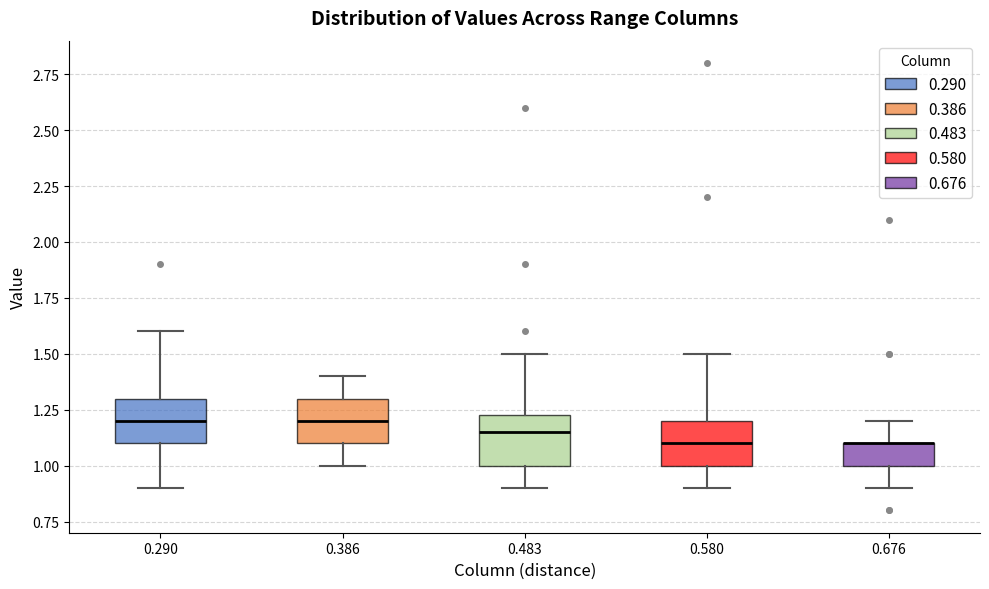

Reading left to right, transcribe this box plot: for each box, give where its median line is, the range the box spans, and where its two whiskers end, as read against the y-axis. The values are not printed on the chart, so give them approximately, as read against the axis.

0.290: median 1.20, box 1.10 to 1.30, whiskers 0.90 to 1.60
0.386: median 1.20, box 1.10 to 1.30, whiskers 1.00 to 1.40
0.483: median 1.15, box 1.00 to 1.25, whiskers 0.90 to 1.50
0.580: median 1.10, box 1.00 to 1.20, whiskers 0.90 to 1.50
0.676: median 1.10 (drawn on the box's upper edge), box 1.00 to 1.10, whiskers 0.90 to 1.20